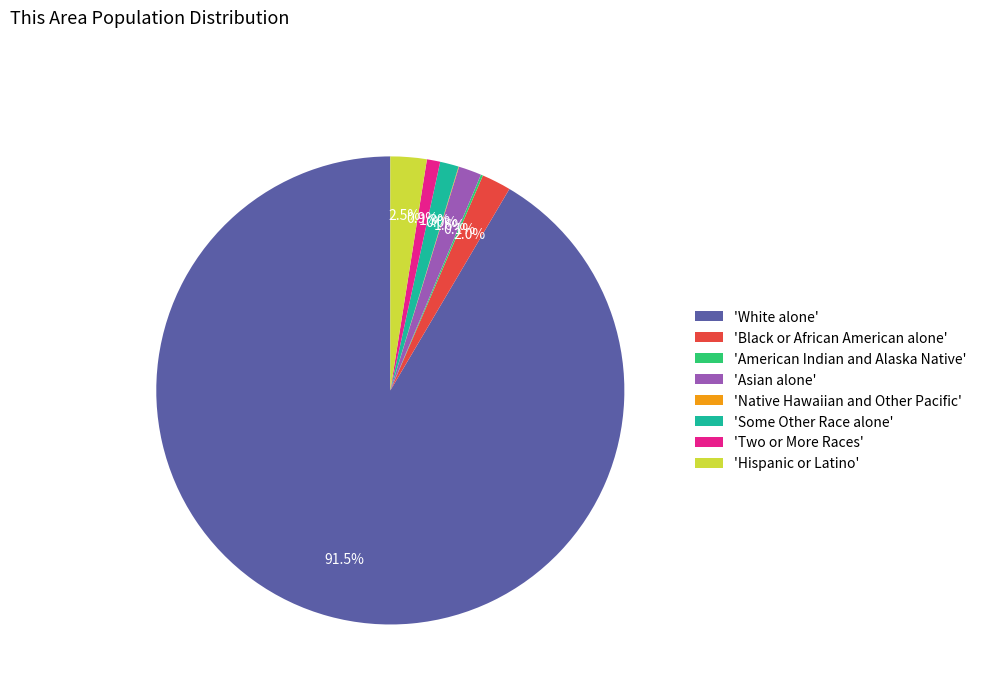

Which category has the biggest portion of the pie?

'White alone'